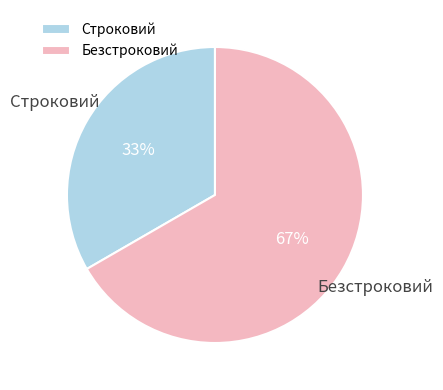

True or false: Безстроковий accounts for 67% of the total.

True